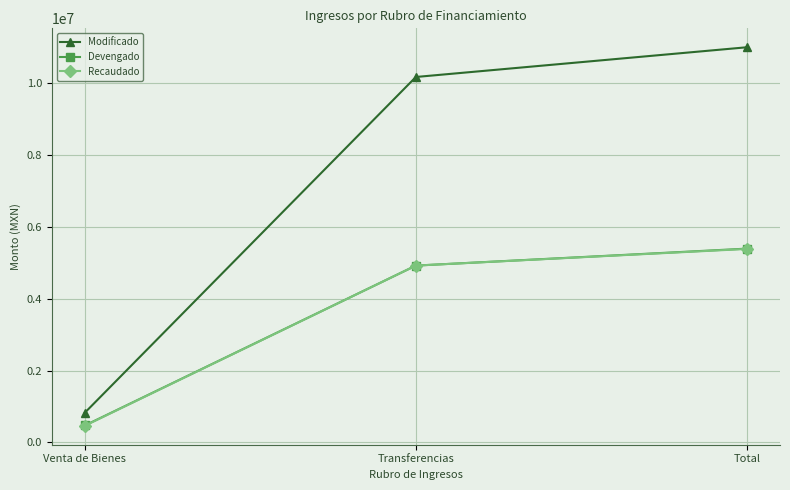

What is the sum of the Modificado values at Total and Venta de Bienes?

11837598.0